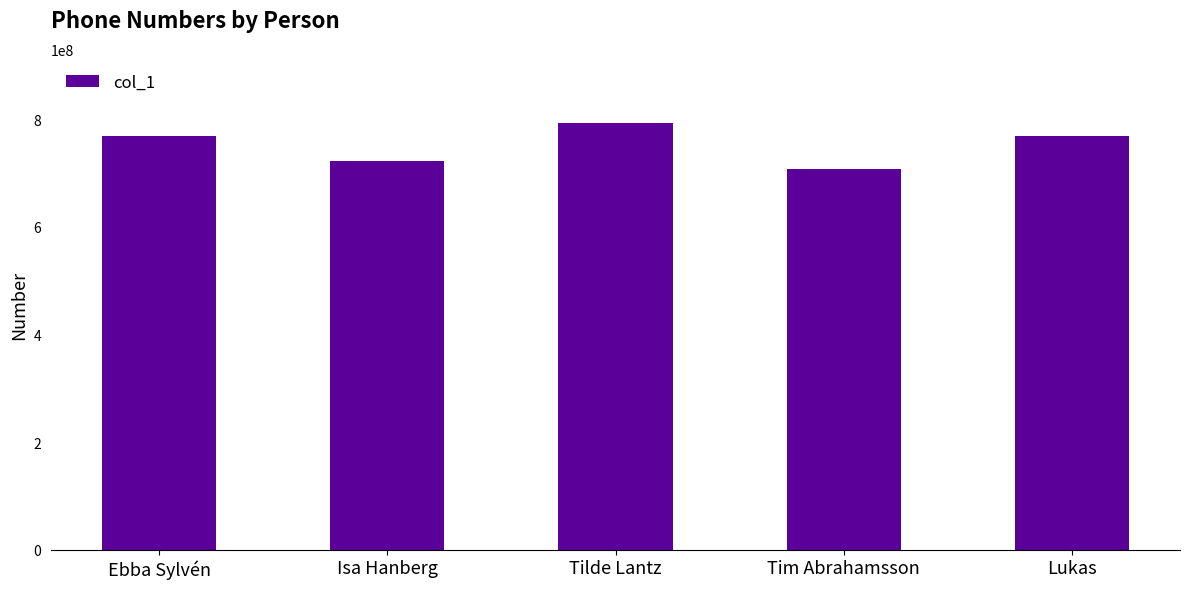

Where is the data nearest to the value 750748888?

Lukas